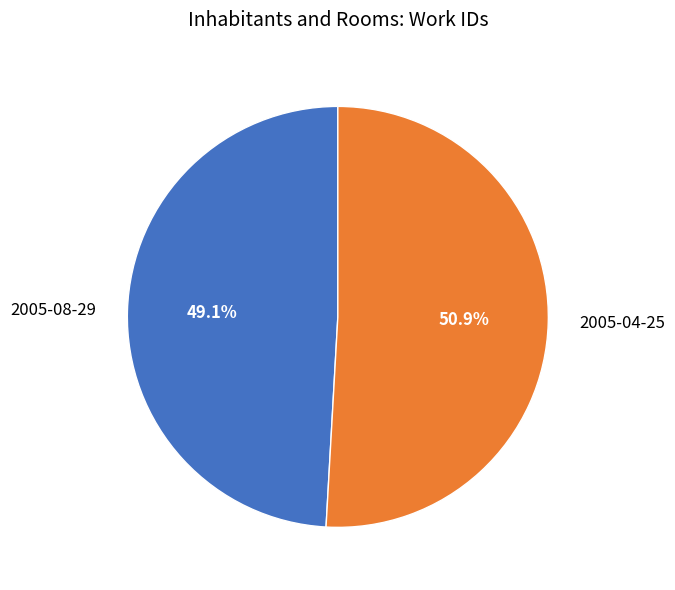

What percentage is the 2005-08-29 slice, to the nearest percent?

49%